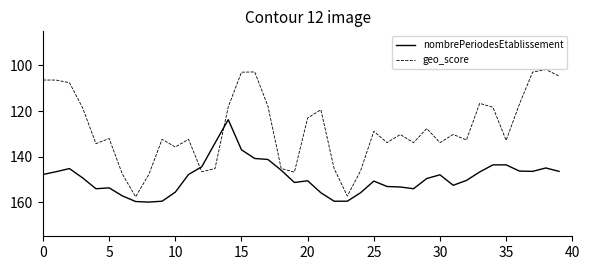

Rank the series by their average value, from highest to lowest.

nombrePeriodesEtablissement, geo_score